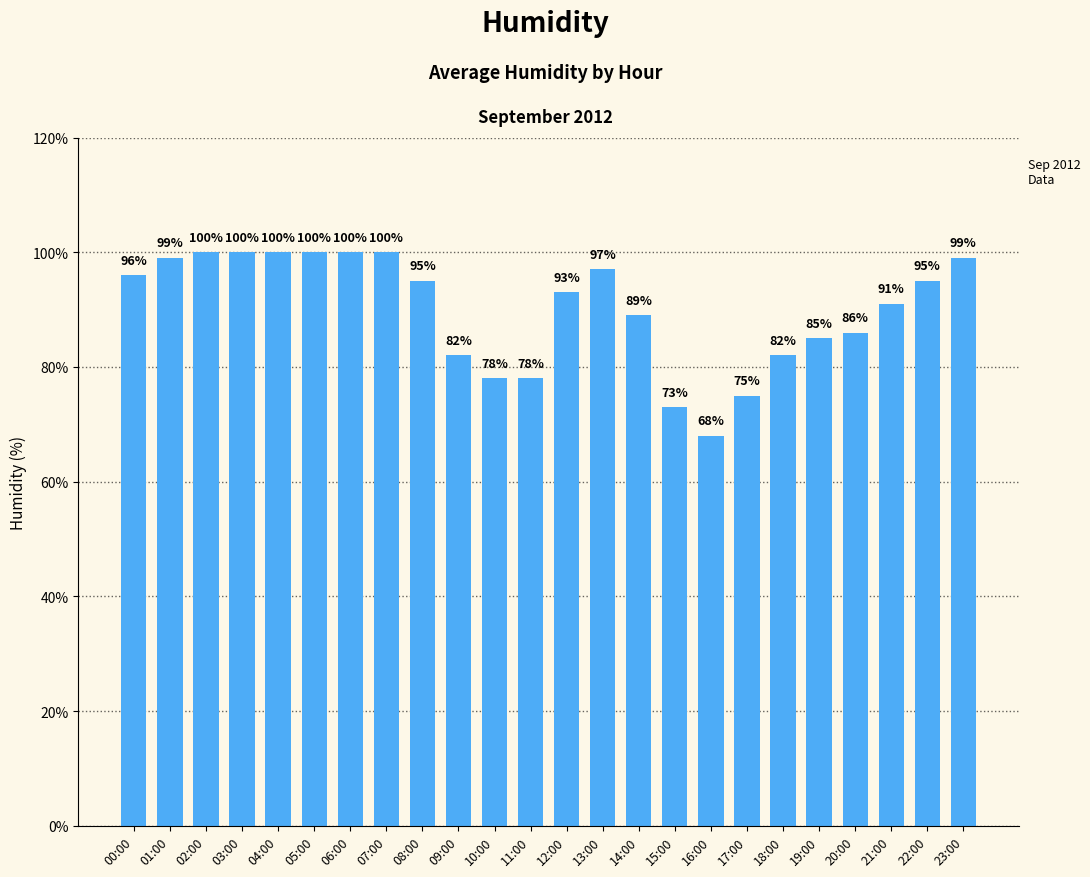

Reading right to left, transcribe all the data shown in this chart.

99	95	91	86	85	82	75	68	73	89	97	93	78	78	82	95	100	100	100	100	100	100	99	96